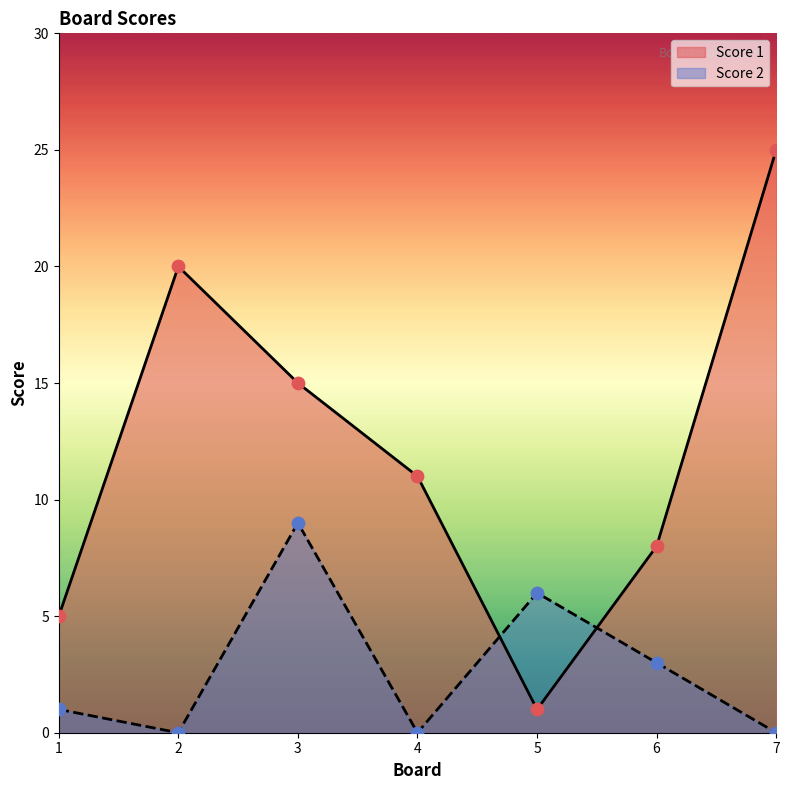

What is the total value across all series at 5?

7